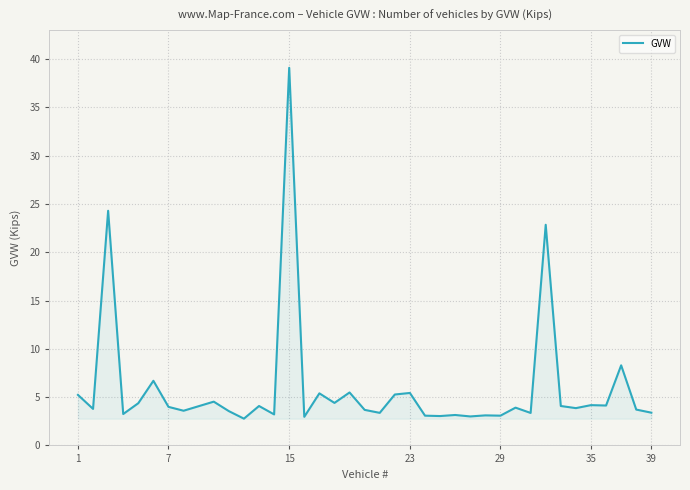

How many lines are shown in the chart?

1